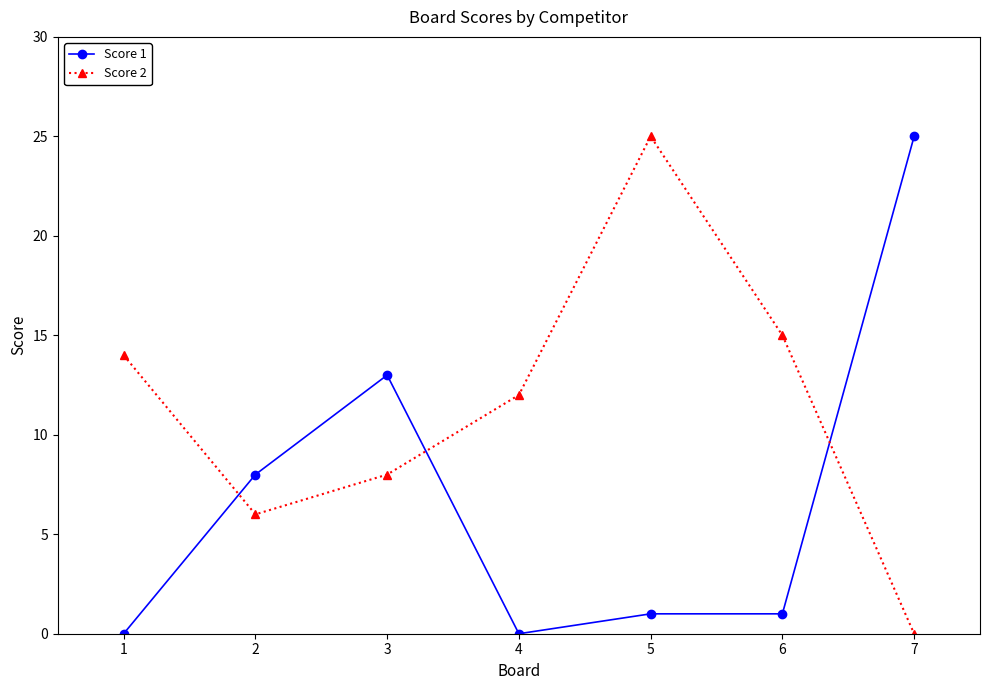

Reading right to left, what are all the values shown in this chart?

Score 1: 25	1	1	0	13	8	0
Score 2: 0	15	25	12	8	6	14